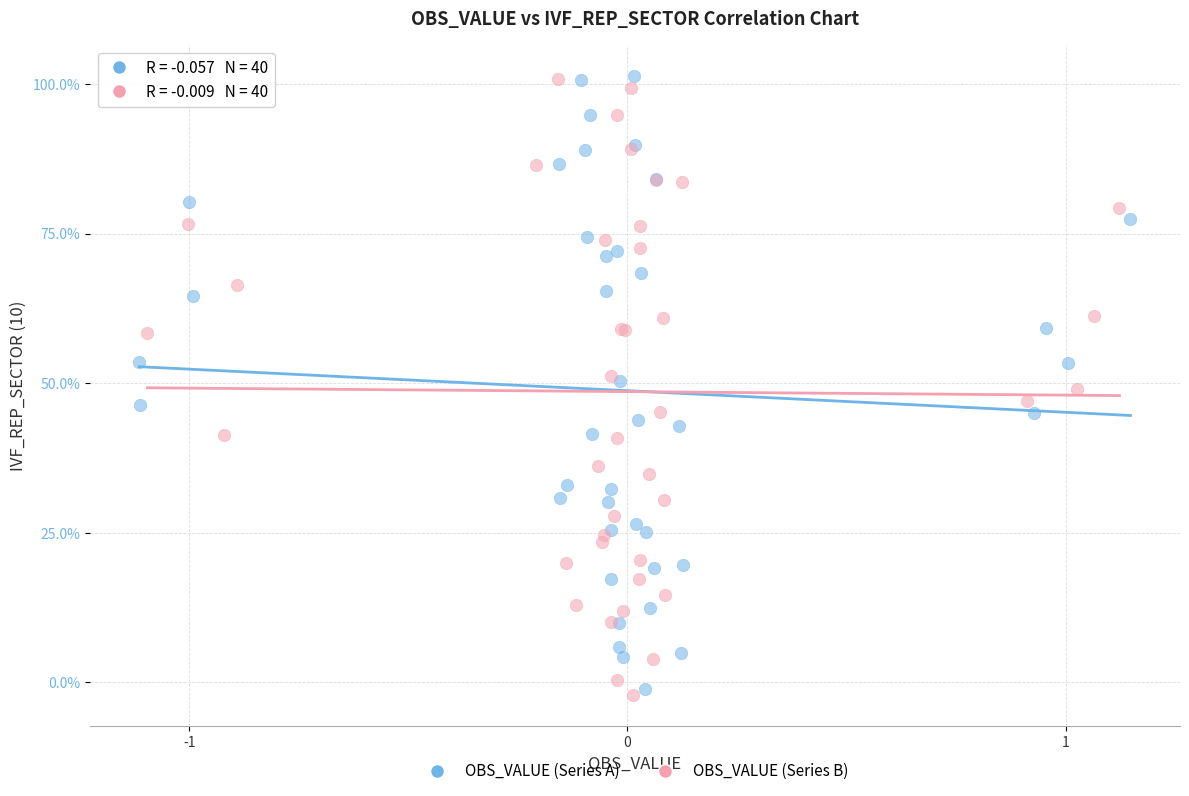

What are all the series names shown in the legend?

OBS_VALUE (Series A), OBS_VALUE (Series B)